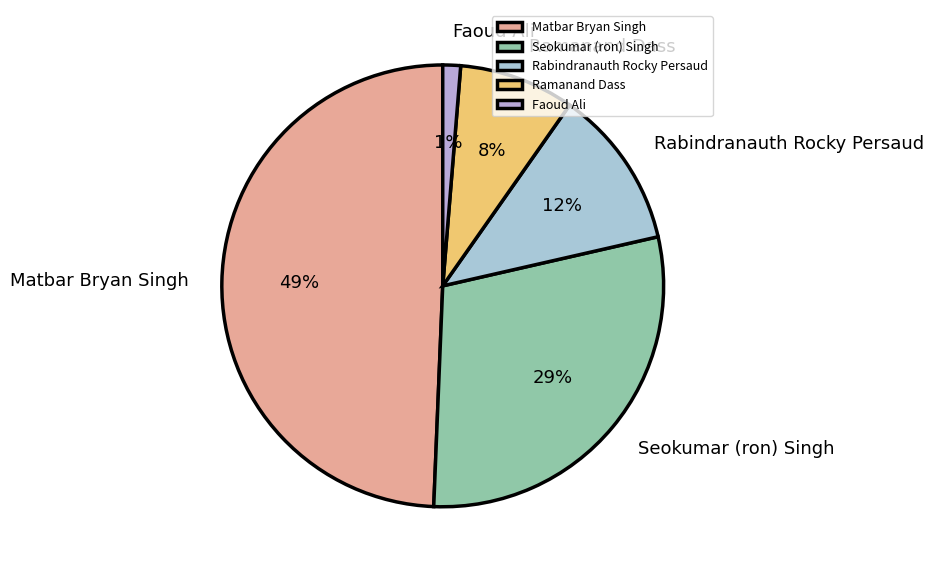

What is the ratio of the value at Ramanand Dass to the value at Matbar Bryan Singh?

0.2